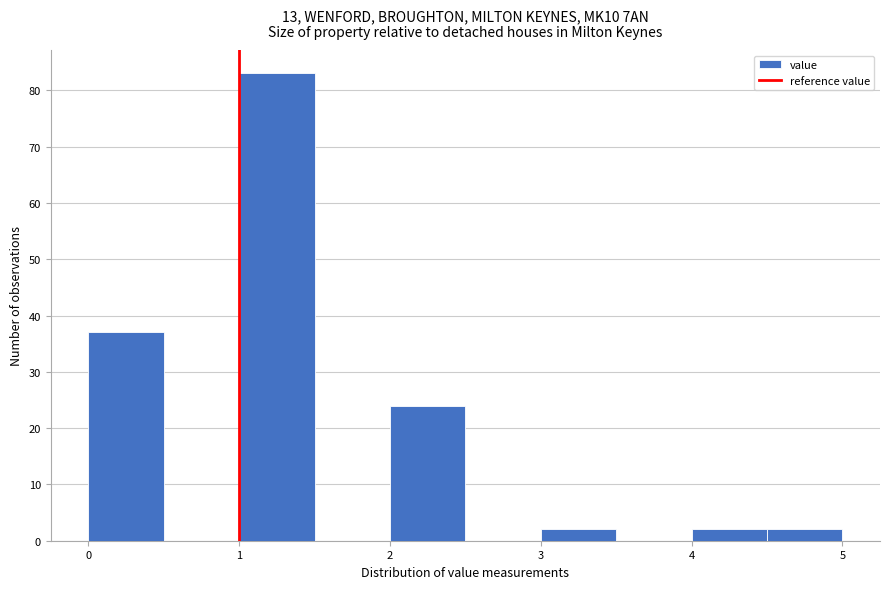

Reading left to right, transcribe this chart: for each bar, give the range it covers on the x-axis and its height. The values are not printed on the chart, so give them approximately, as read against the axis.

0.0 to 0.5: 37
0.5 to 1.0: 0
1.0 to 1.5: 83
1.5 to 2.0: 0
2.0 to 2.5: 24
2.5 to 3.0: 0
3.0 to 3.5: 2
3.5 to 4.0: 0
4.0 to 4.5: 2
4.5 to 5.0: 2